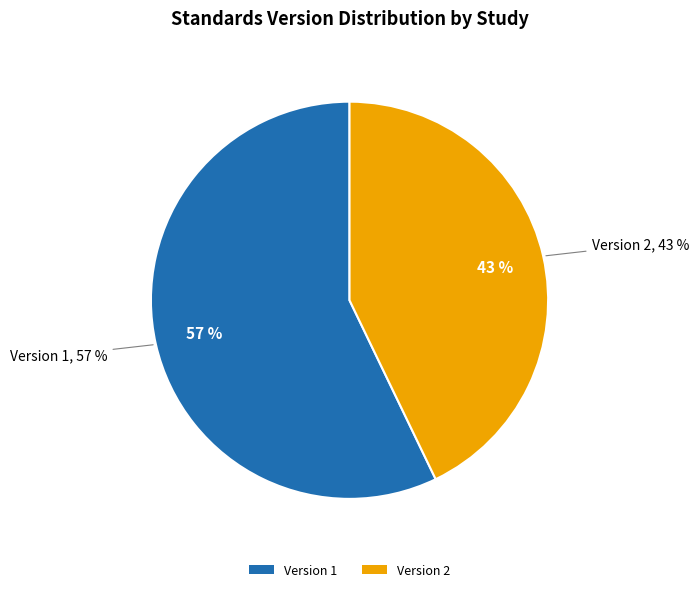

Count the number of slices in the pie.

7